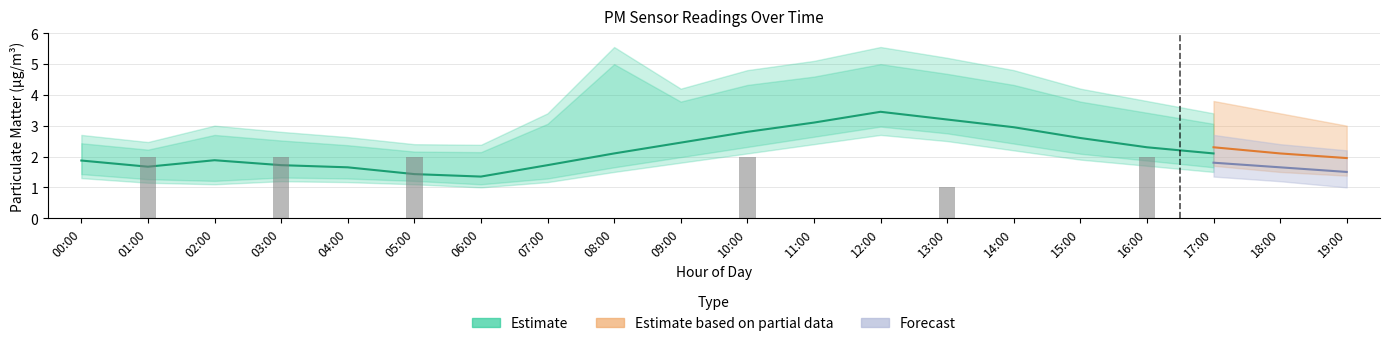

Between 05:00 and 08:00, which is larger?

08:00